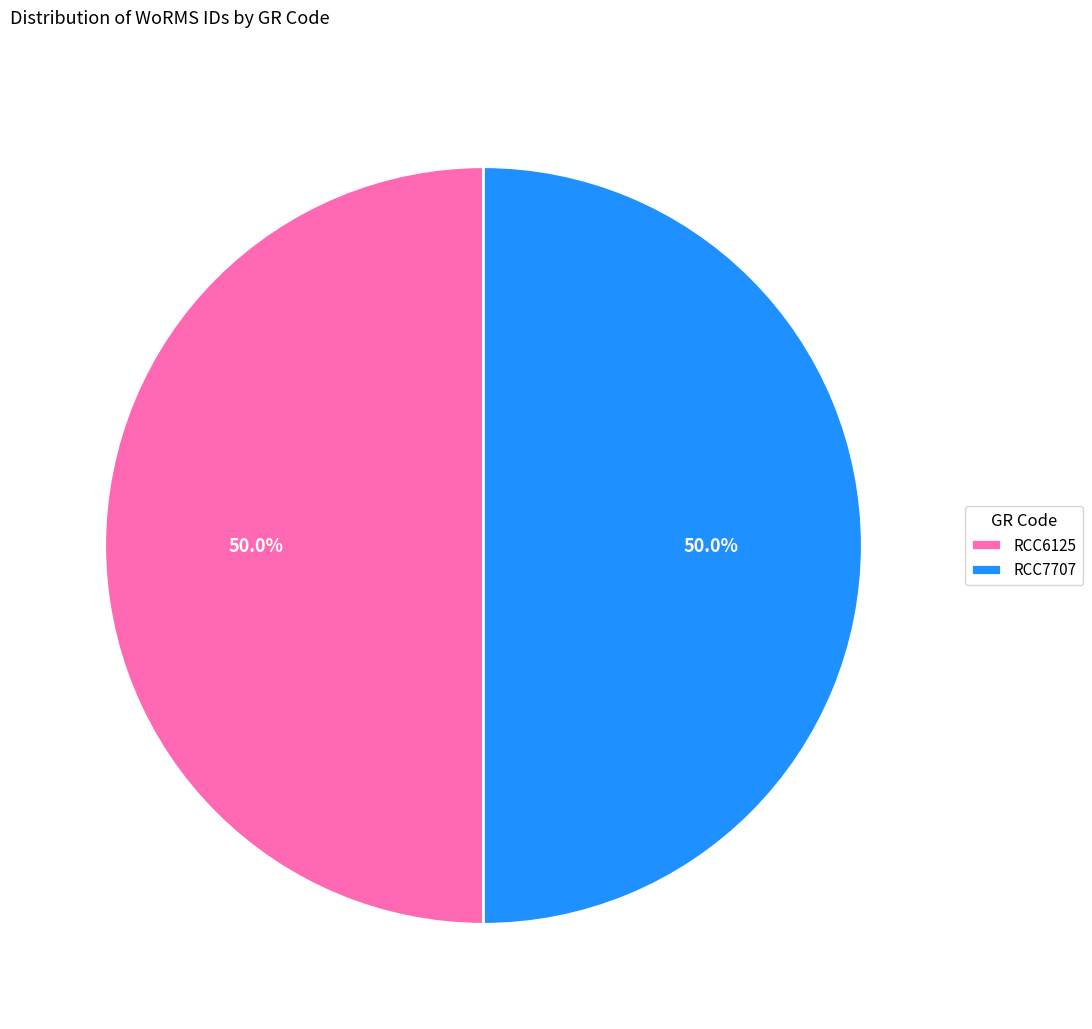

What percentage is NOT represented by RCC6125?

50.0%